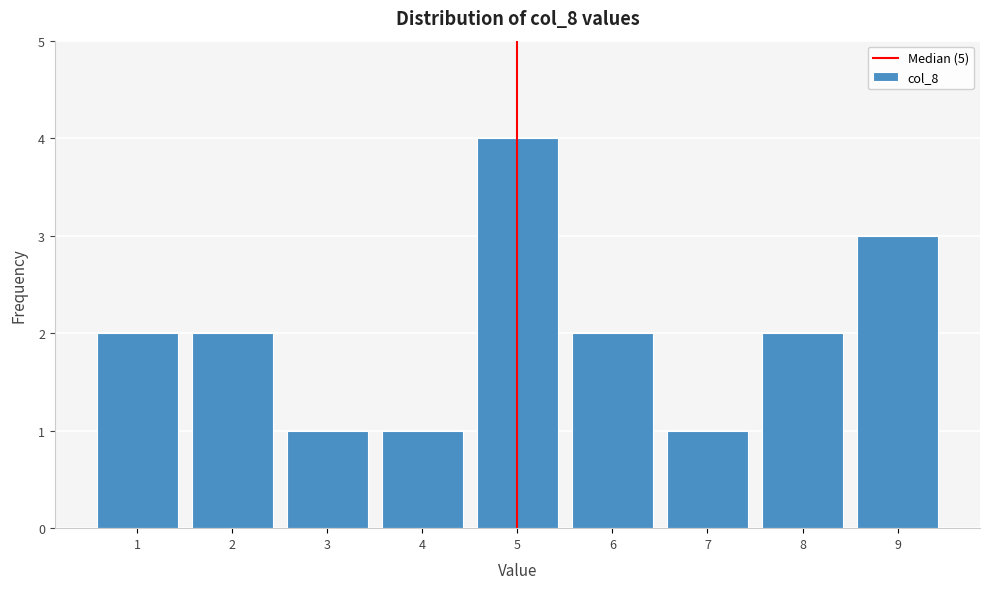

Over which range of the x-axis is the bar tallest?

4.5 to 5.5